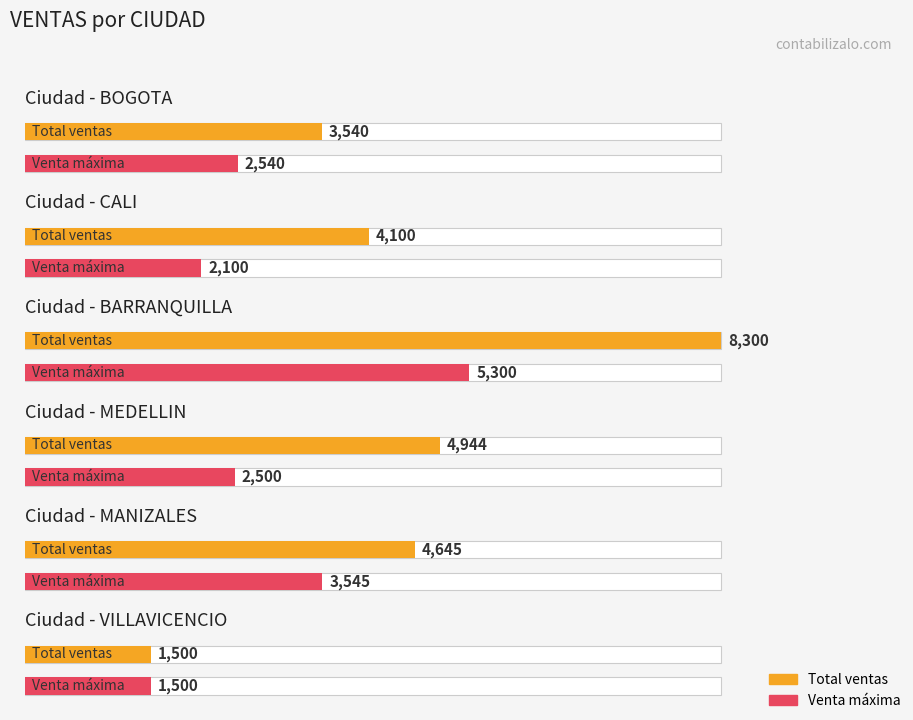

What is the label of the 10th bar from the right?

CALI